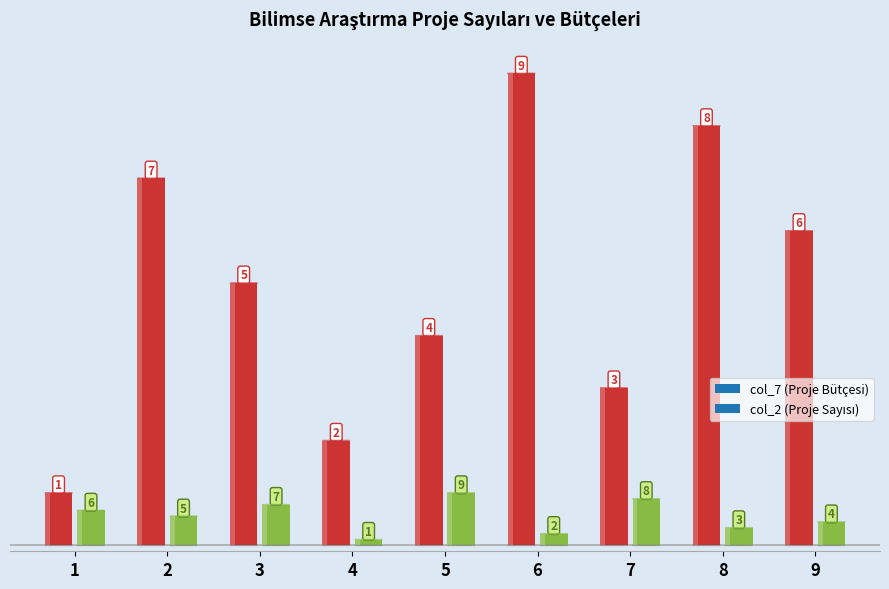

Where does the col_2 series first go above 5?

1